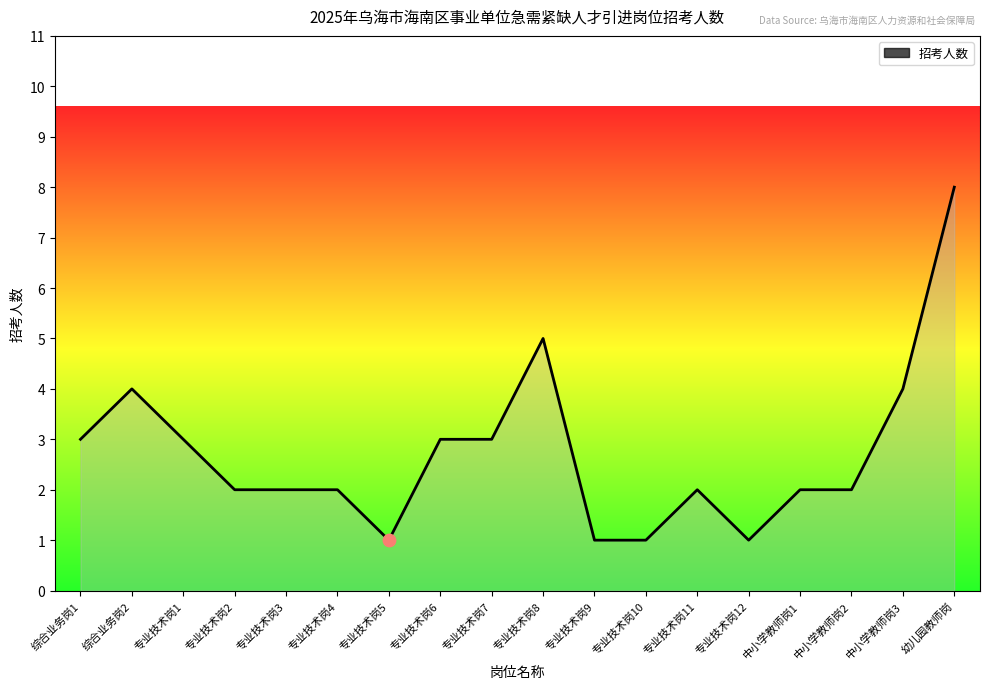

Between 专业技术岗2 and 专业技术岗10, which is larger?

专业技术岗2